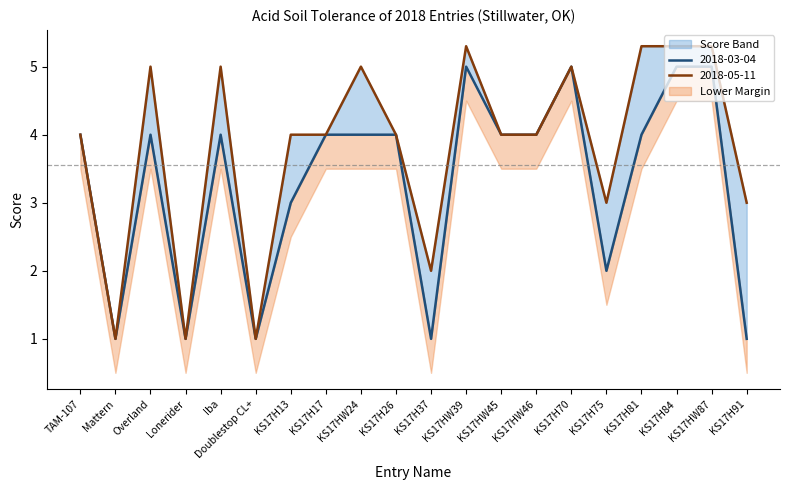

Is it true that 2018-03-04 equals 1.0 at KS17HW46?

False